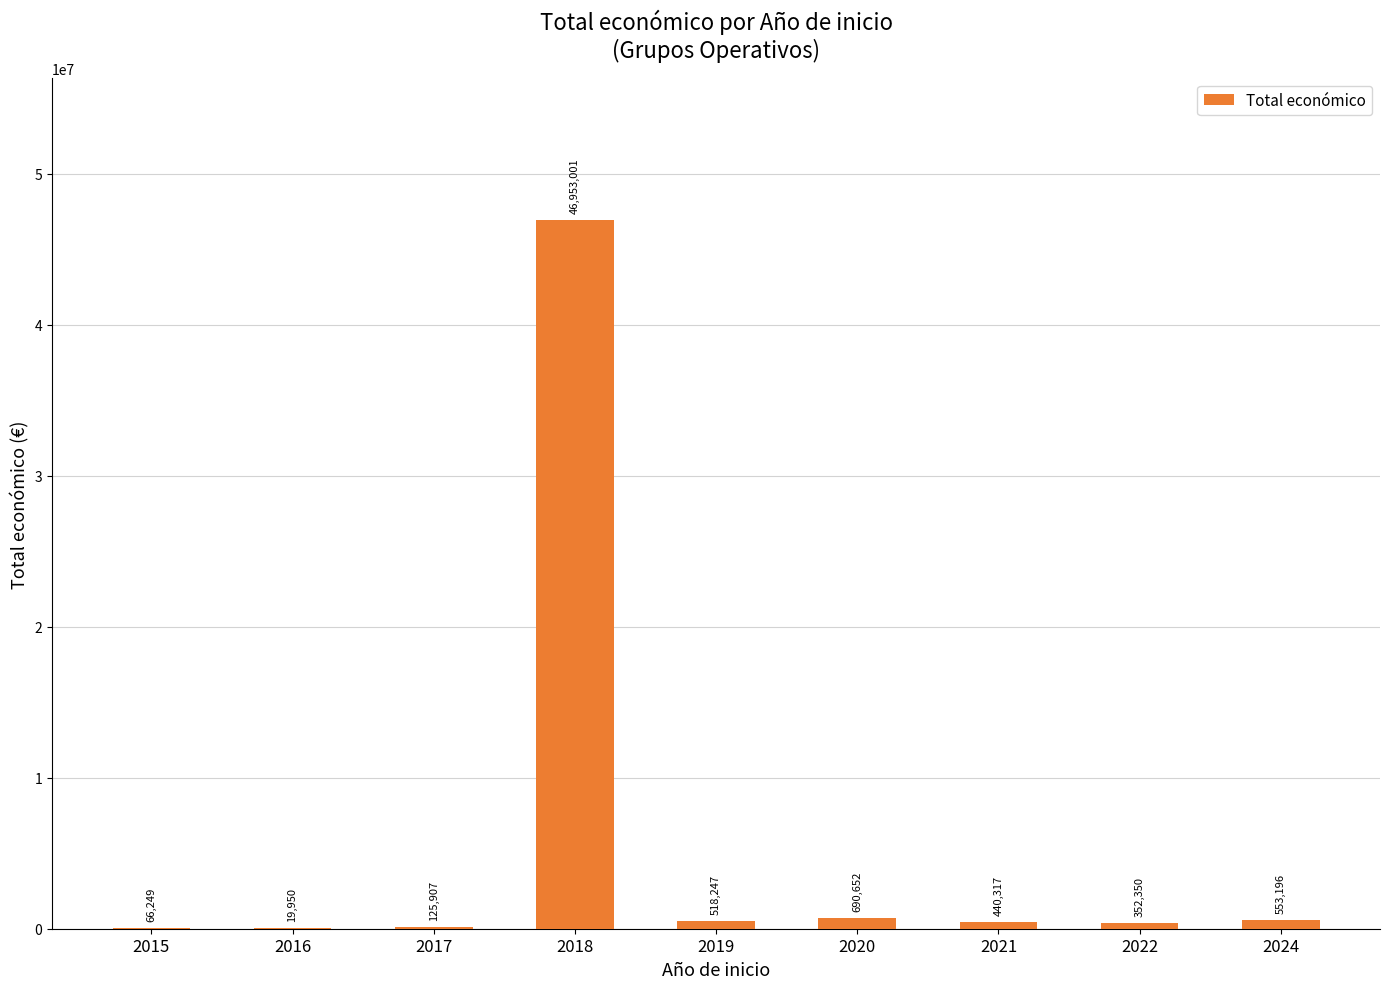

How many data points does each series have?

9